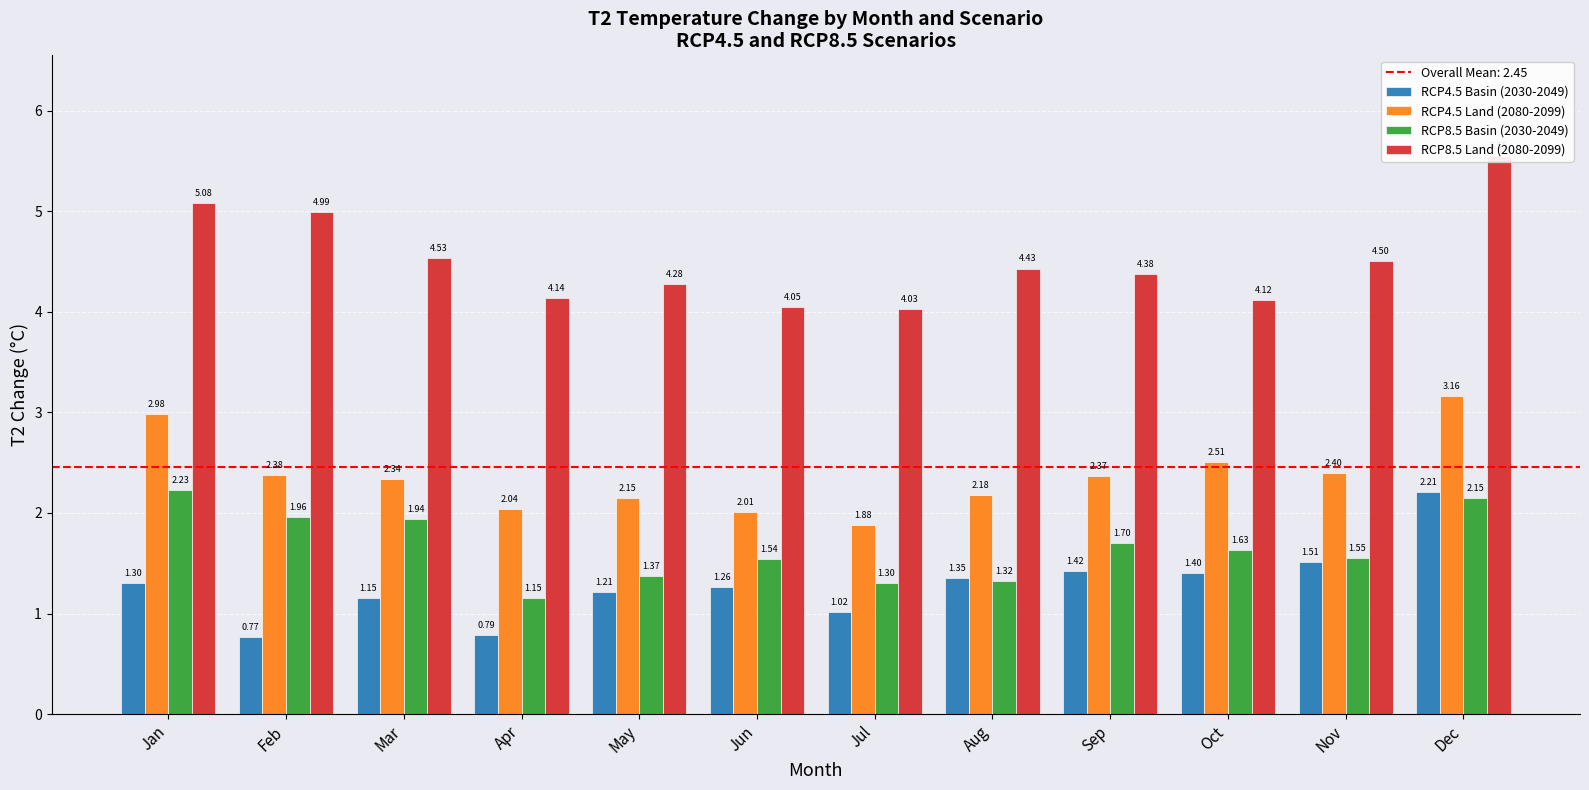

What is the value of the RCP8.5 Land (2080-2099) bar at the 9th from the left?

4.4